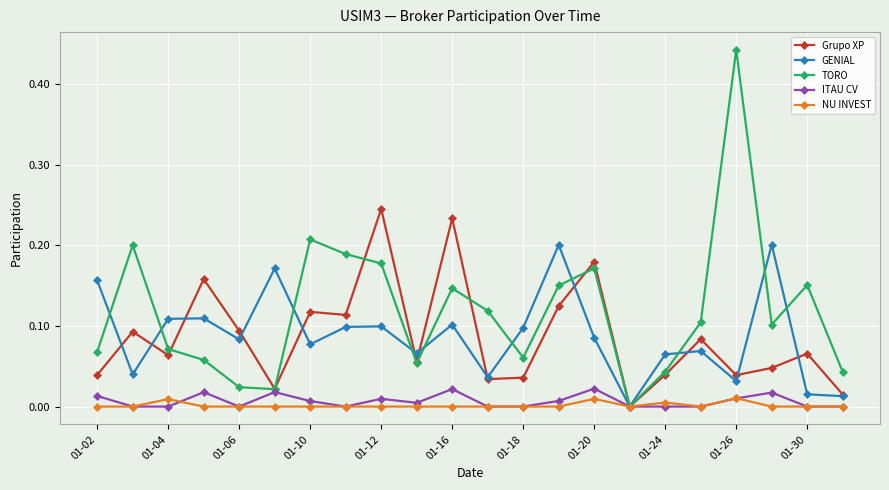

In TORO, how many points are lower than both neighbors (excluding endpoints)?

5